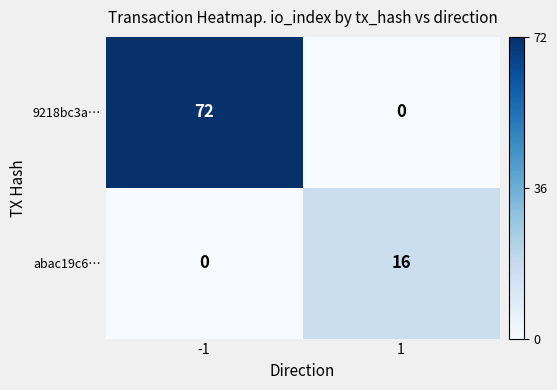

At which category is the sum across all series the highest?

-1